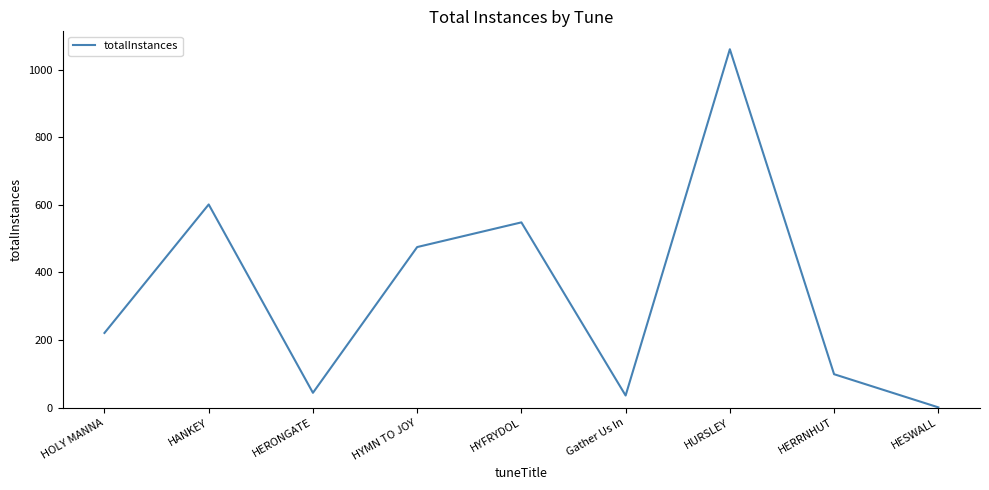

Is it true that the value at HYFRYDOL is 548?

True